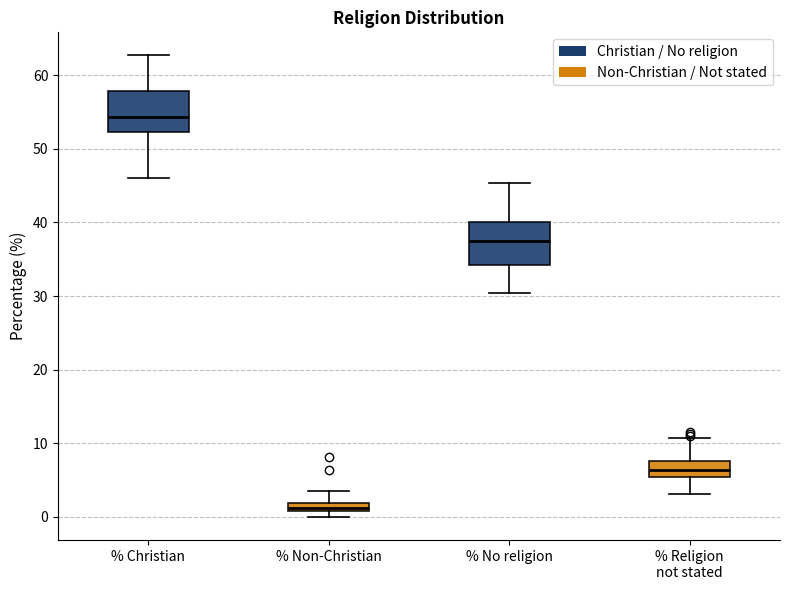

Where does the upper whisker of the box for % Non-Christian end on the y-axis? The values are not printed on the chart, so give them approximately, as read against the axis.

3